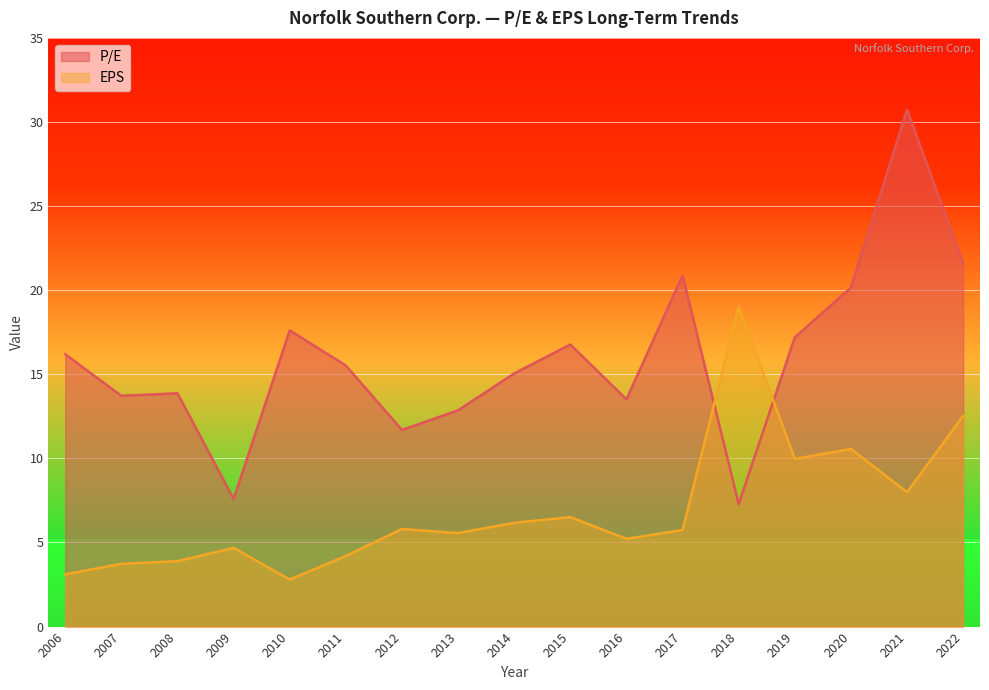

After their last crossing, which series has the higher values: P/E or EPS?

P/E